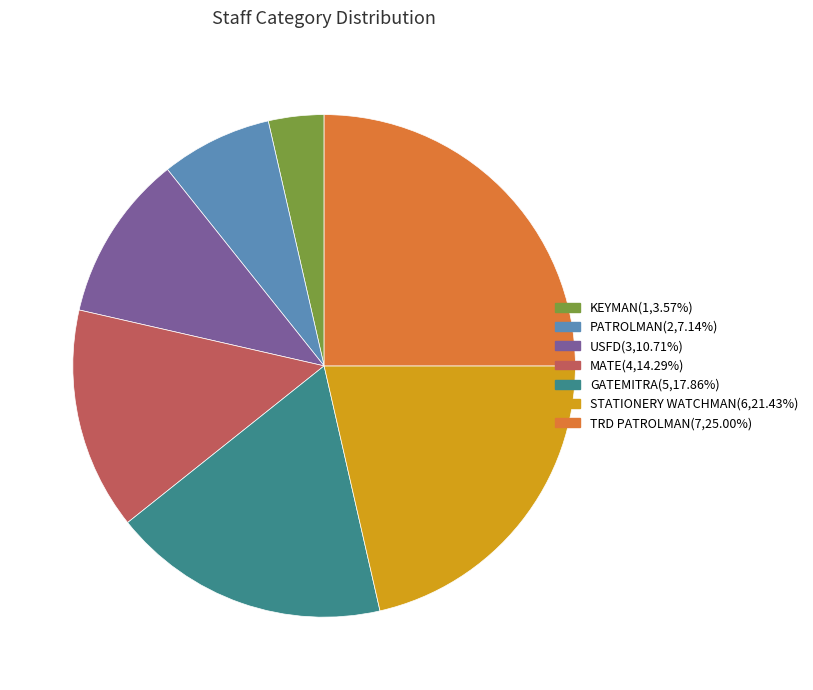

Between MATE and KEYMAN, which is larger?

MATE